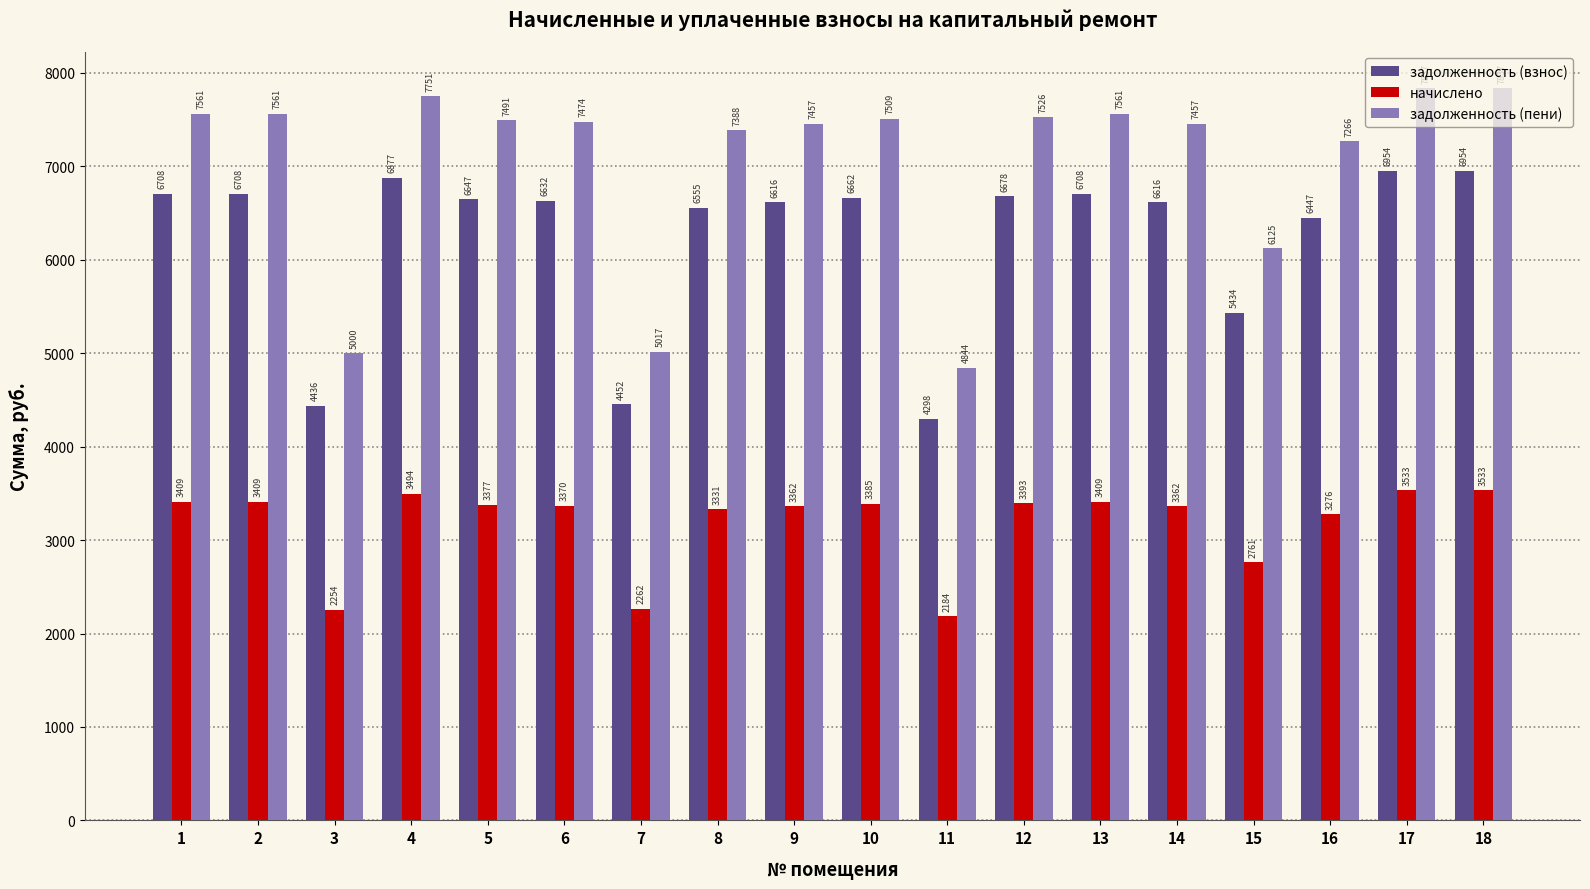

How many values in the задолженность (взнос) series exceed 6646?

9